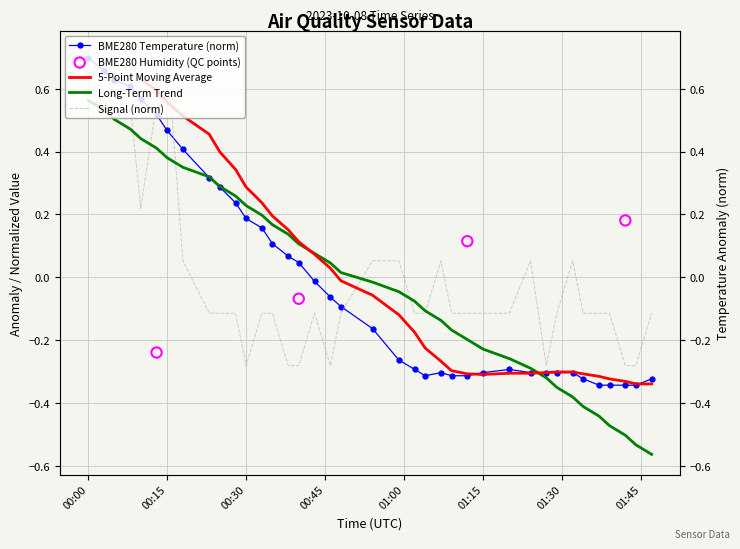

Which series contains the highest Y value?

Signal